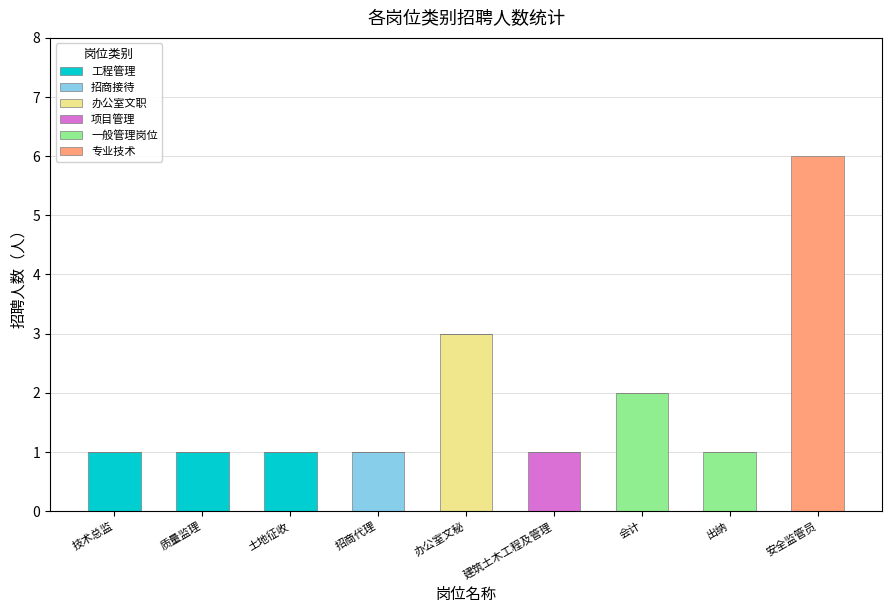

At which category is the sum across all series the highest?

安全监管员